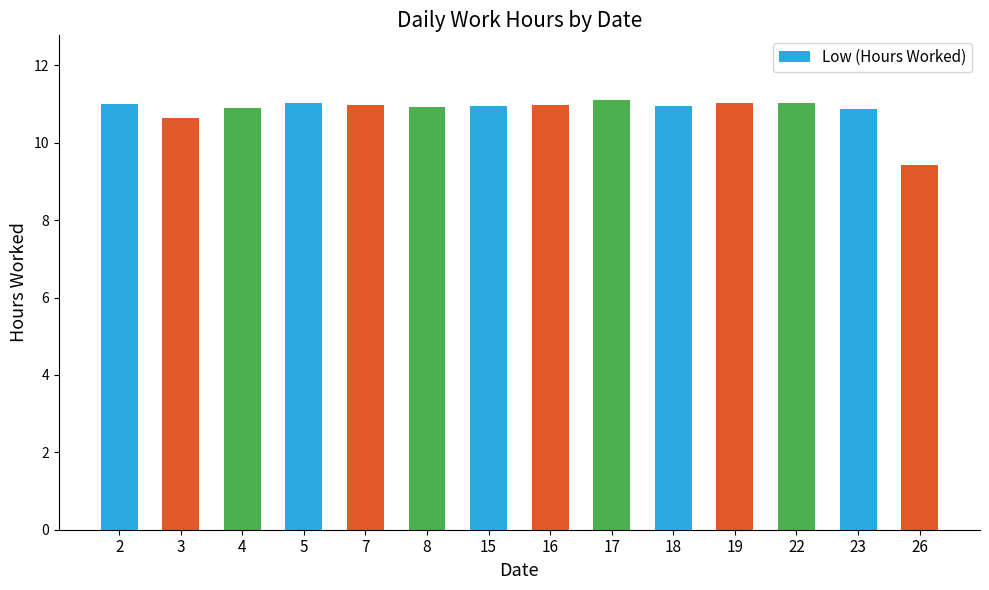

What is the difference between the second highest and minimum values?

1.6